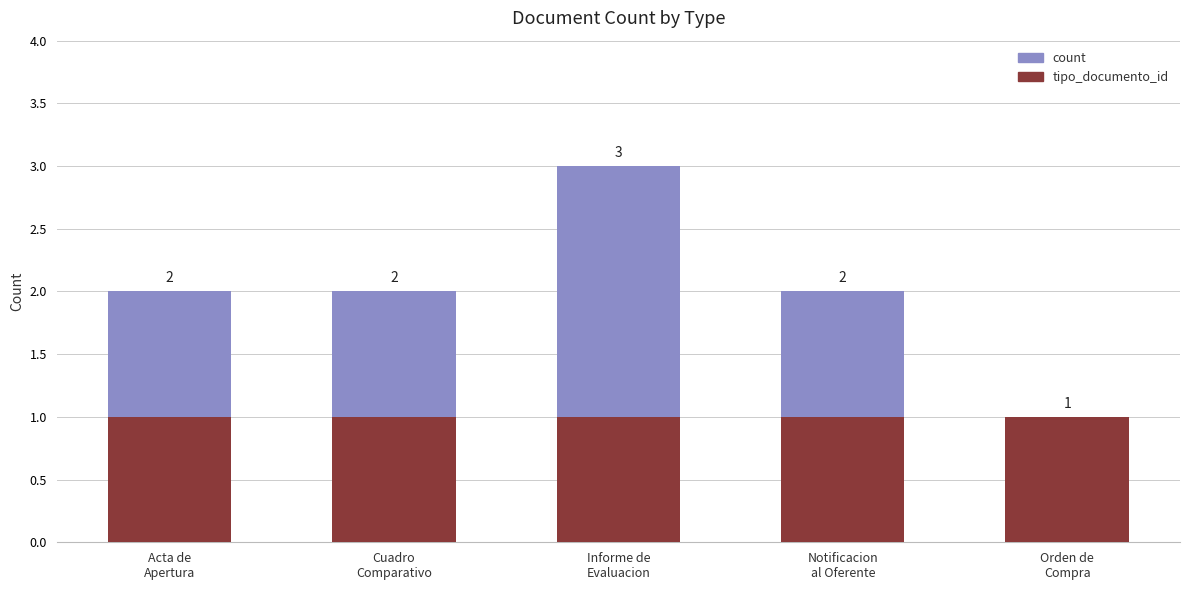

What is the sum of all tipo_documento_id values?

5